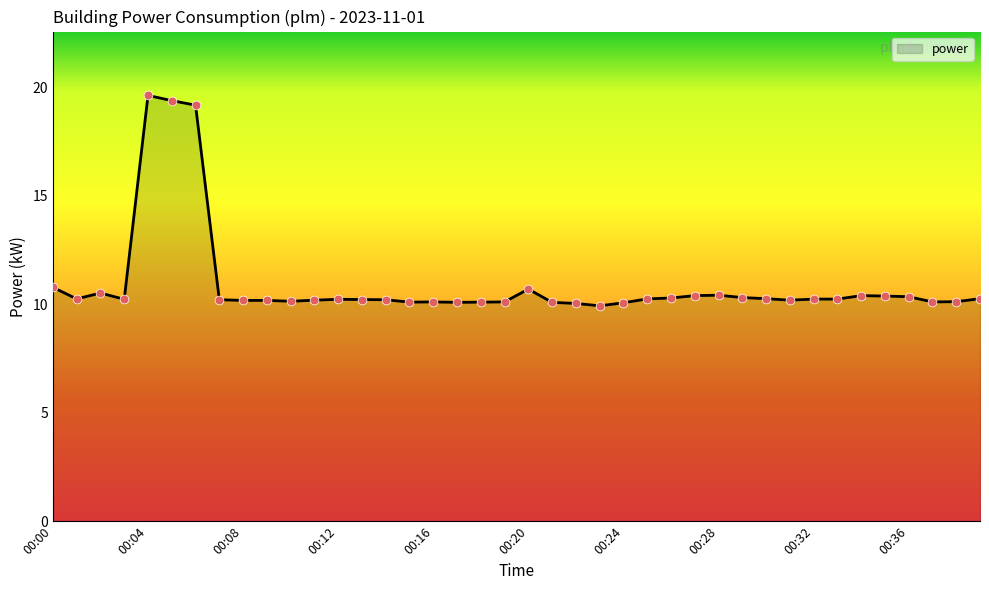

What is the greatest value displayed?

19.6